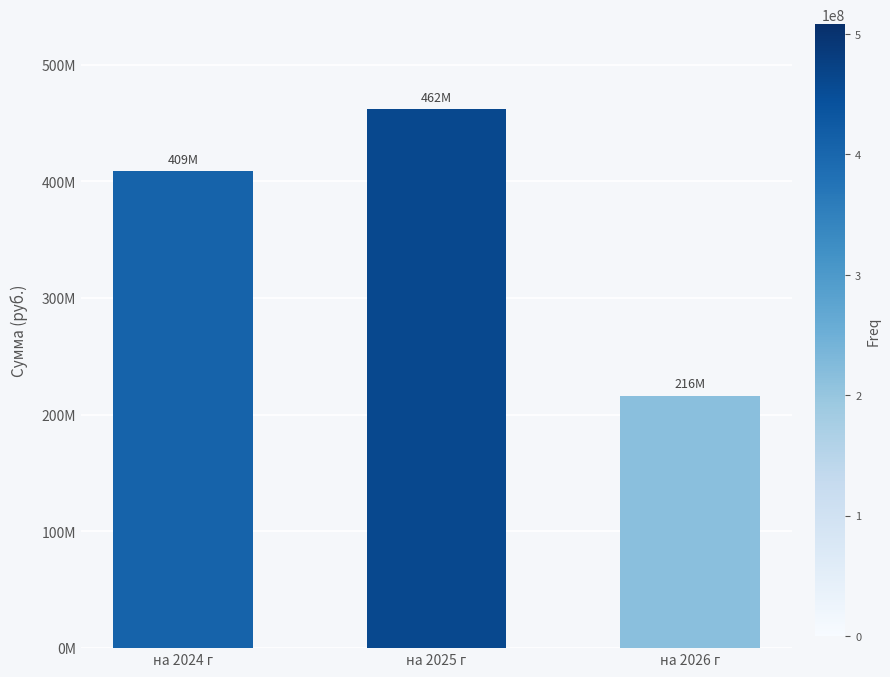

True or false: the data shows 216226040.6 at на 2026 г.

True